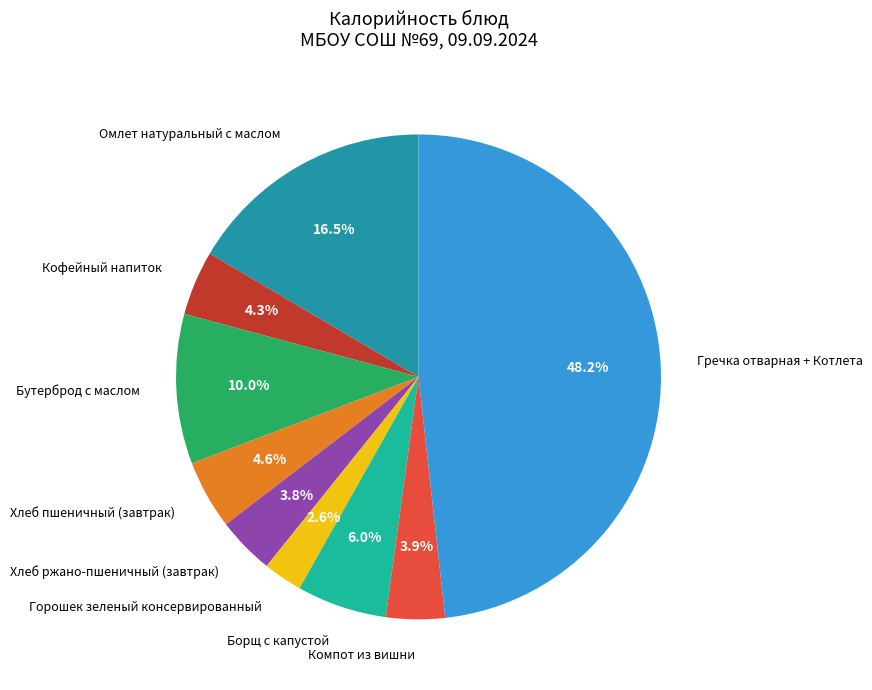

What is the smallest slice in the pie chart?

Горошек зеленый консервированный